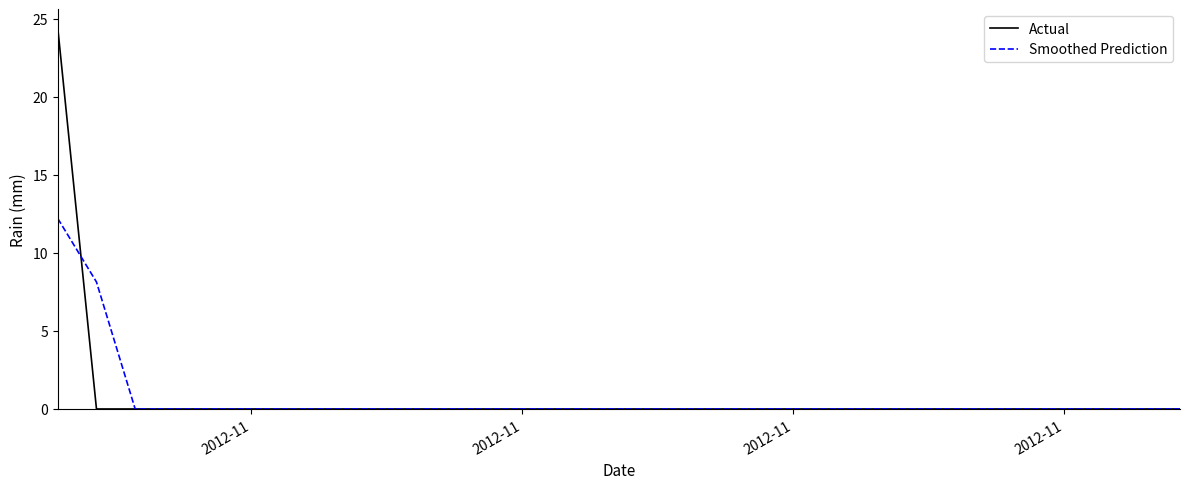

What is the greatest value displayed?

24.4